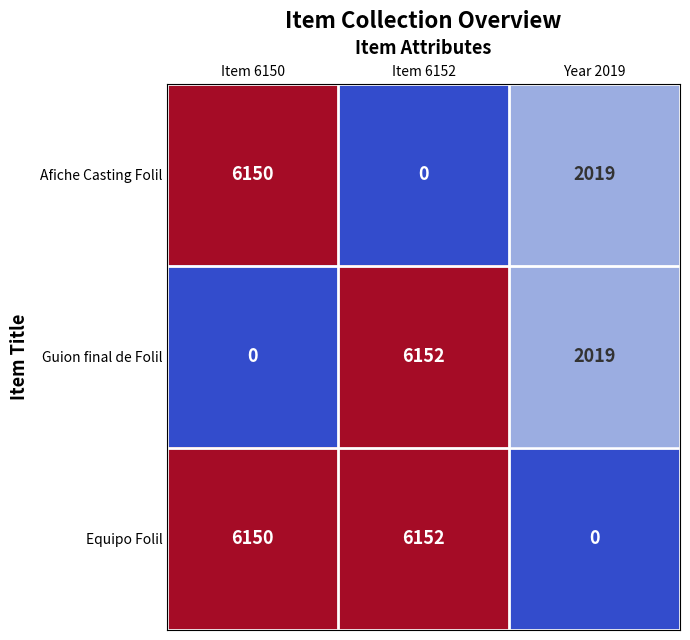

Reading right to left, extract all data points from this chart.

Afiche Casting Folil: 2019	0	6150
Guion final de Folil: 2019	6152	0
Equipo Folil: 0	6152	6150